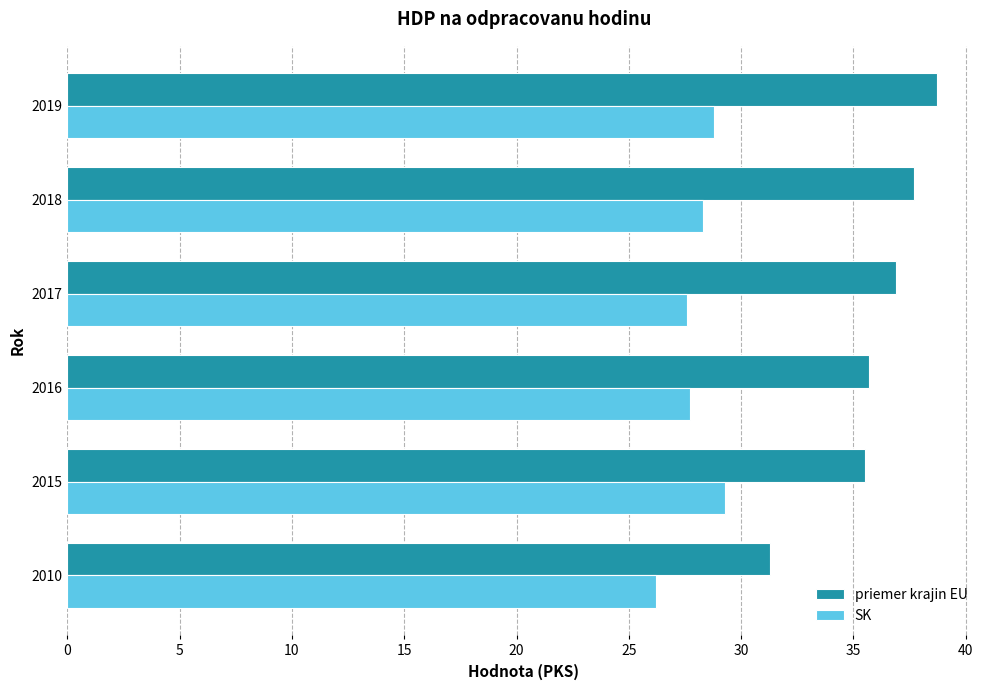

Which series has the widest spread of values?

priemer krajin EU